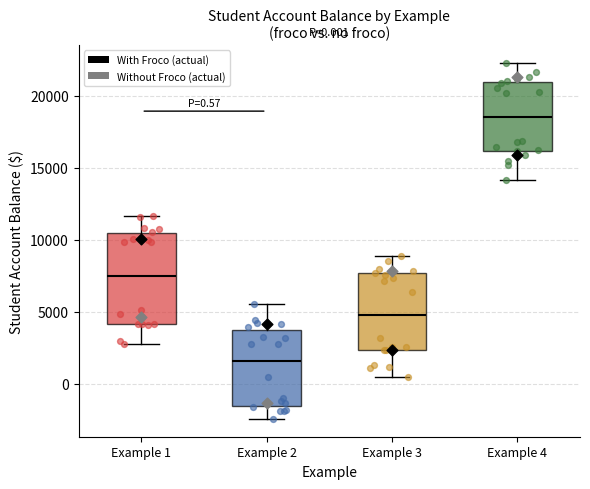

Which box is the tallest, from its lower edge to its upper edge?

Example 1